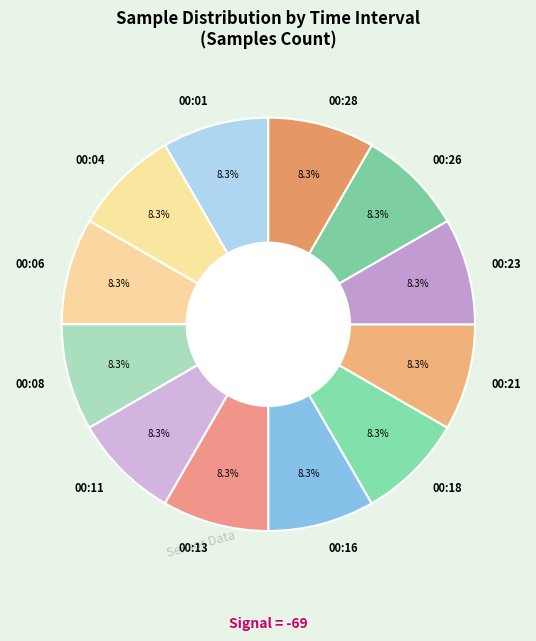

Is there any slice that represents more than half of the pie?

No